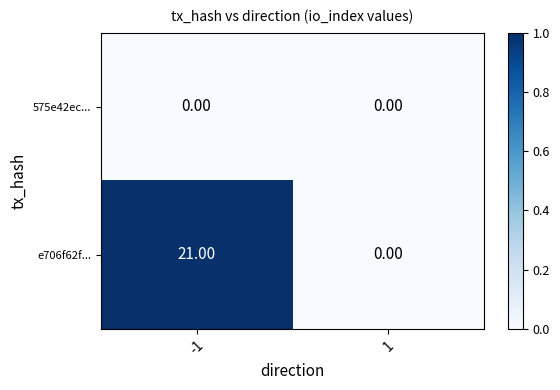

What is the sum of the e706f62f... values at -1 and 1?

21